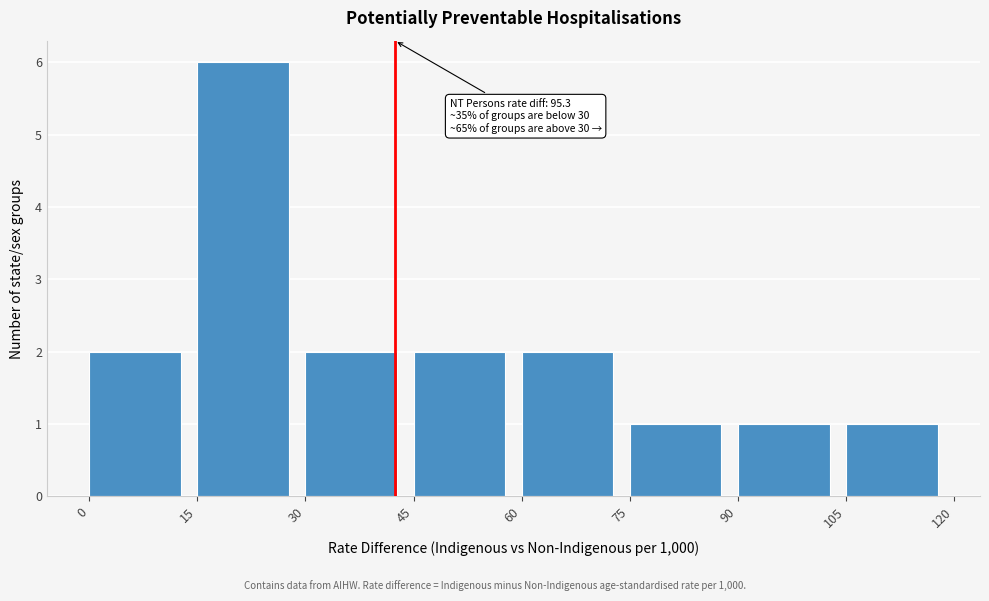

Over which range of the x-axis is the bar tallest?

15 to 30